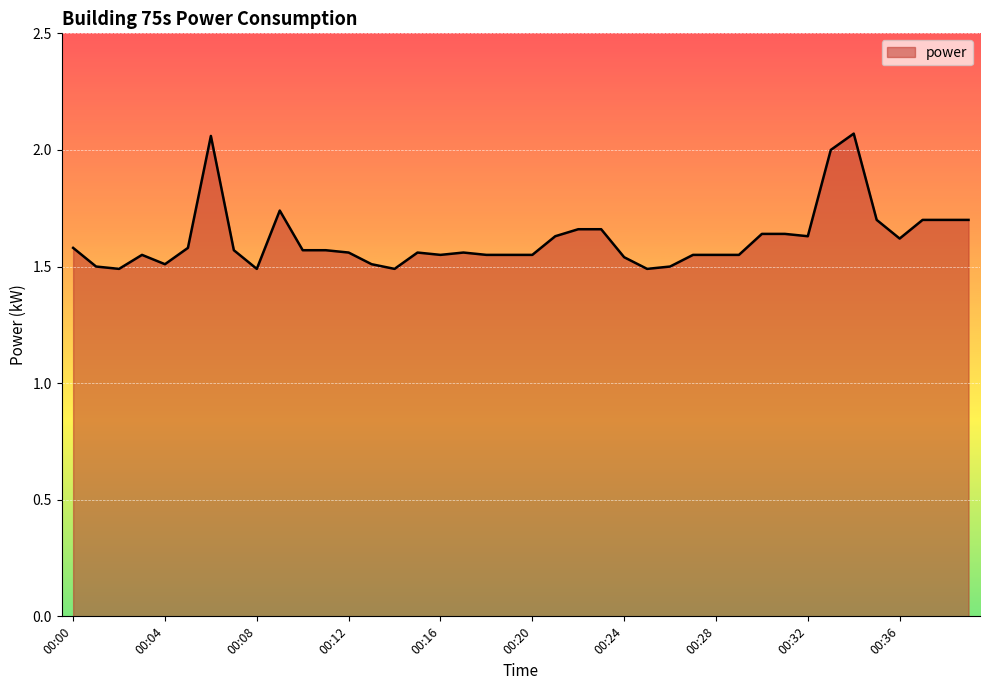

What is the difference between the maximum and minimum values?

0.6